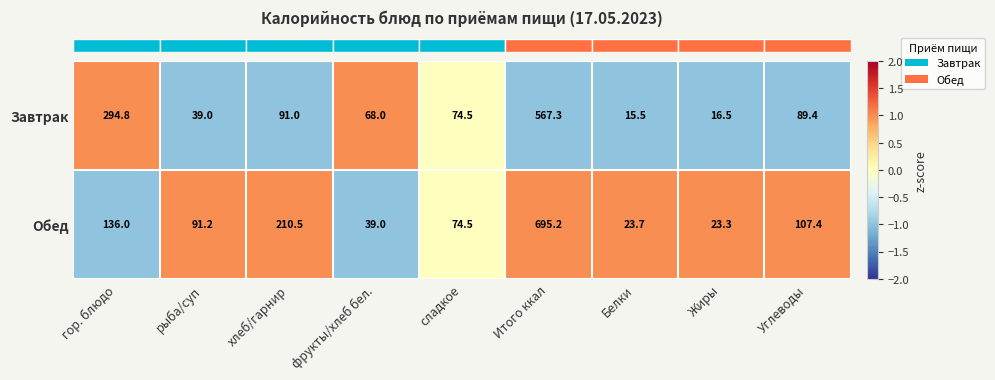

Between хлеб/гарнир and сладкое, which series saw the biggest shift?

Обед